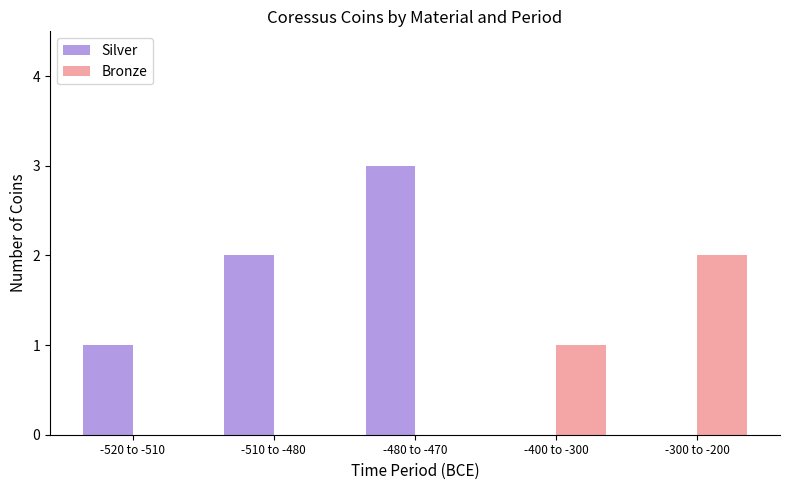

Is it true that Bronze equals 1 at -300 to -200?

False